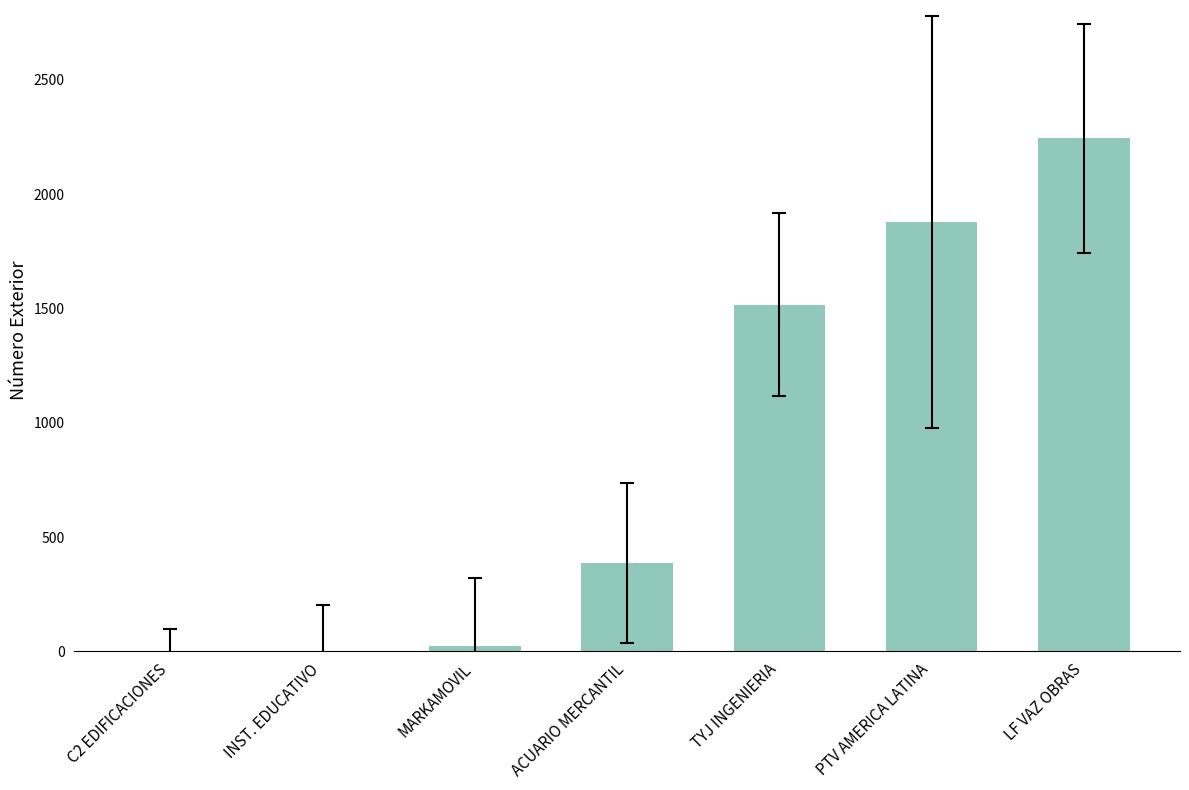

What is the greatest value displayed?

2244